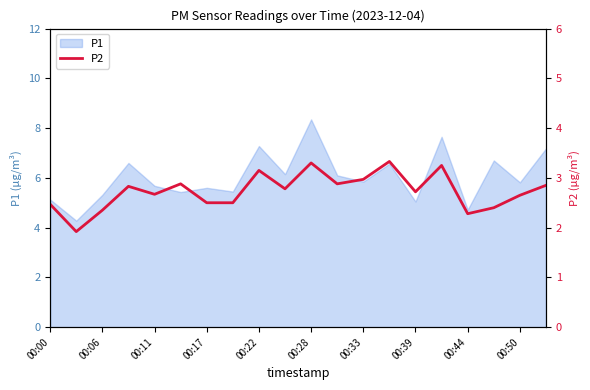

What is the minimum value for P1?

4.3